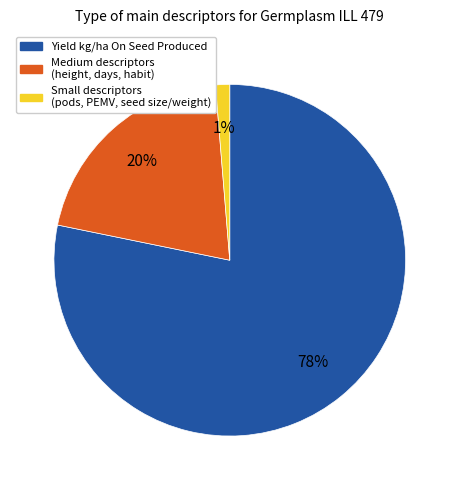

Is there a majority slice in this chart?

Yes